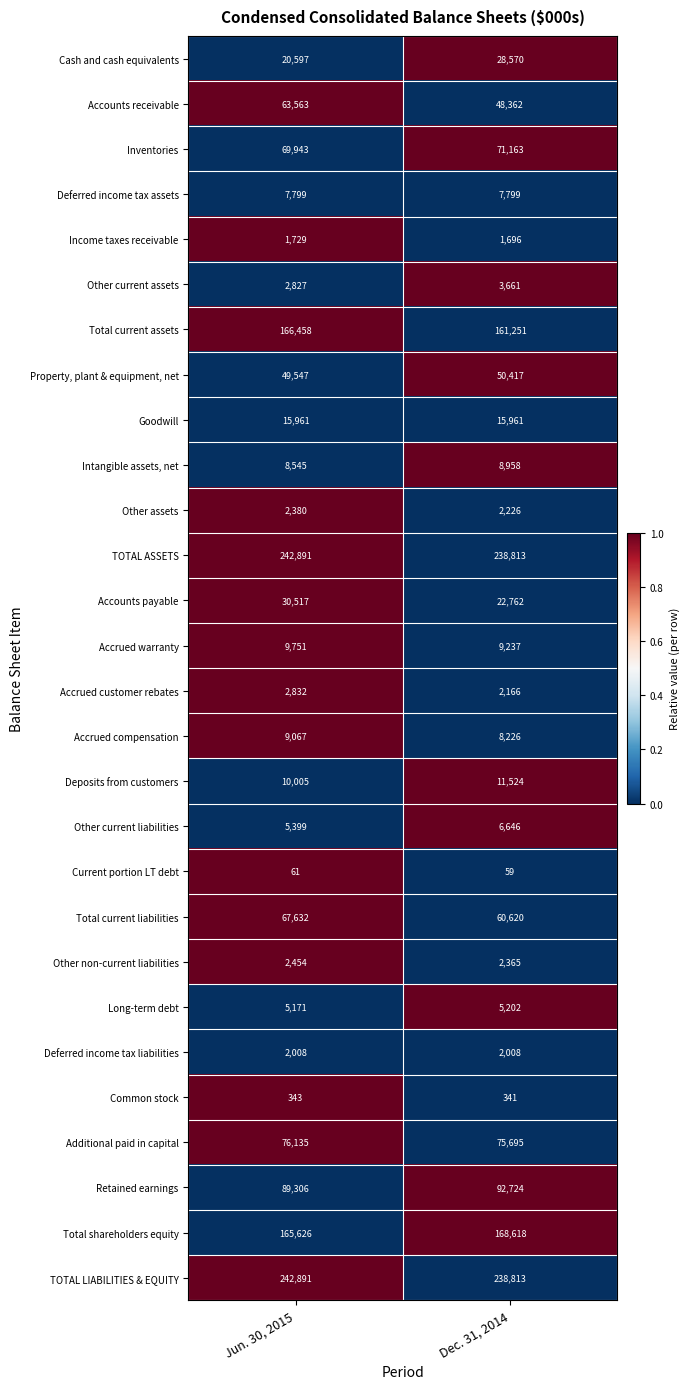

What is the total value across all series at Dec. 31, 2014?

1345883